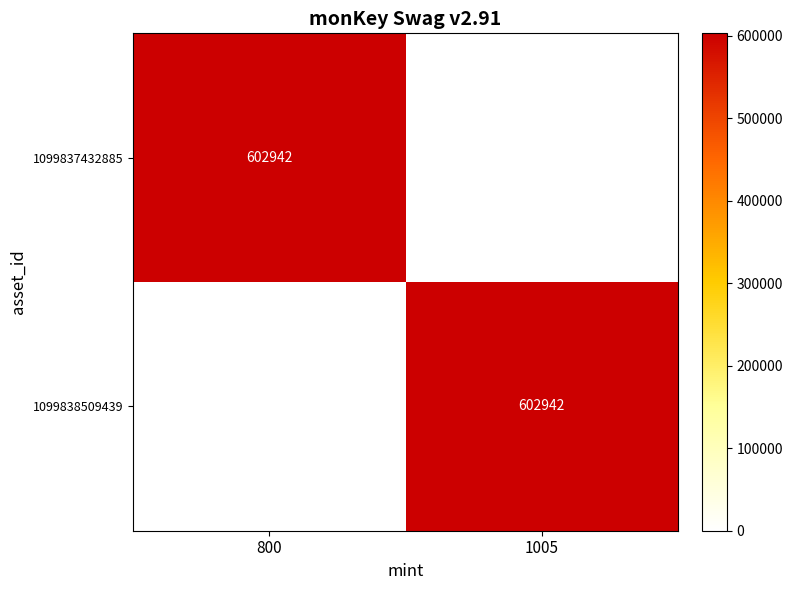

True or false: 1099838509439 has a value of 198331 at 1005.

False